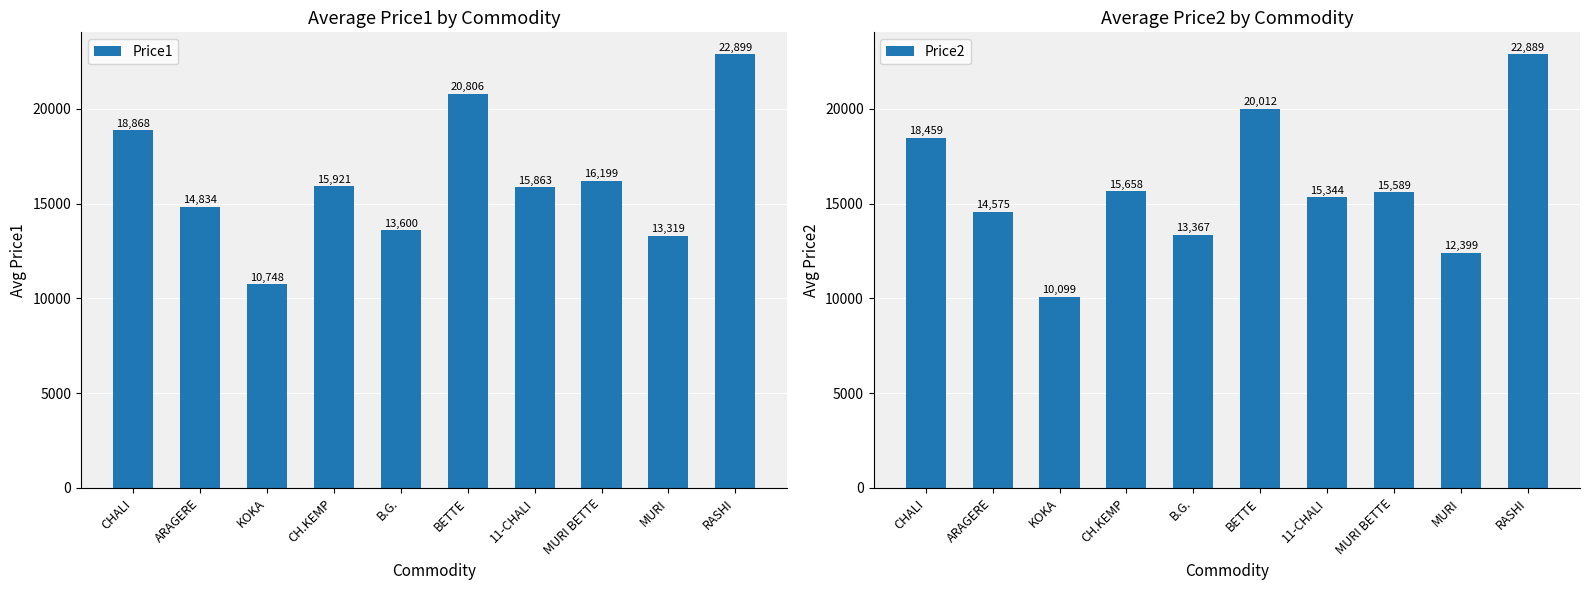

What is the approximate value of Price1 at CH.KEMP?

15921